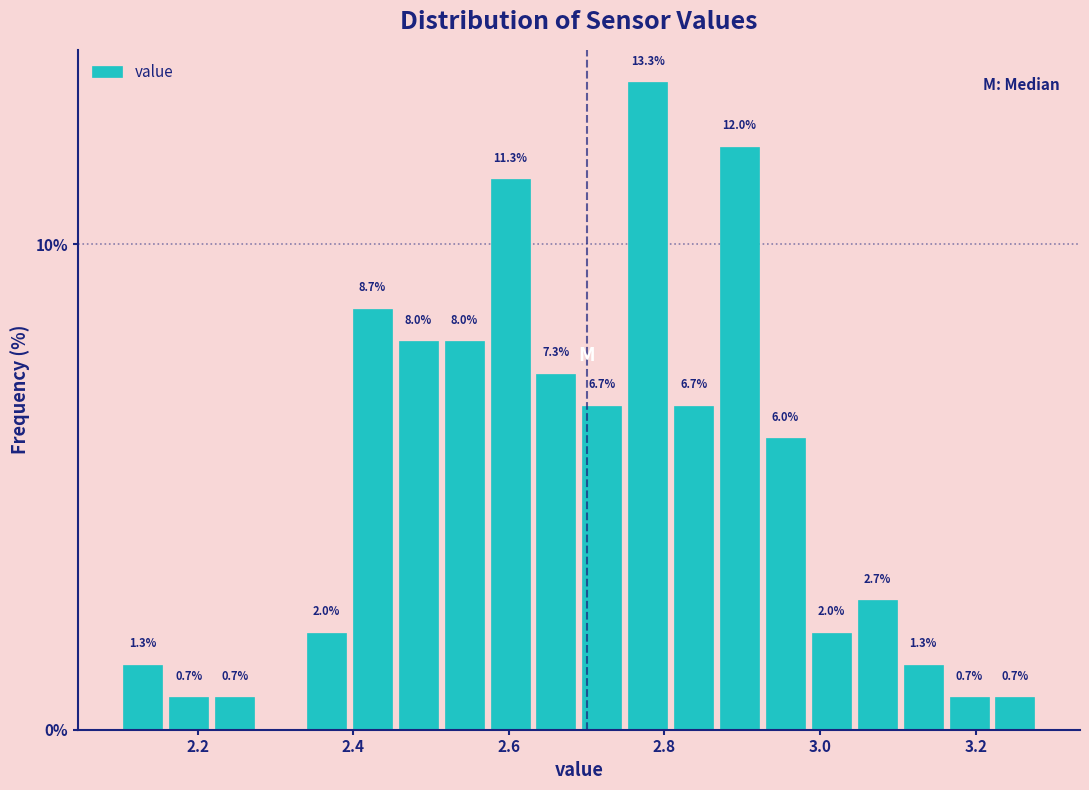

Around what value on the x-axis is the tallest bar? Give the approximate position of its centre, as read against the axis.

2.78